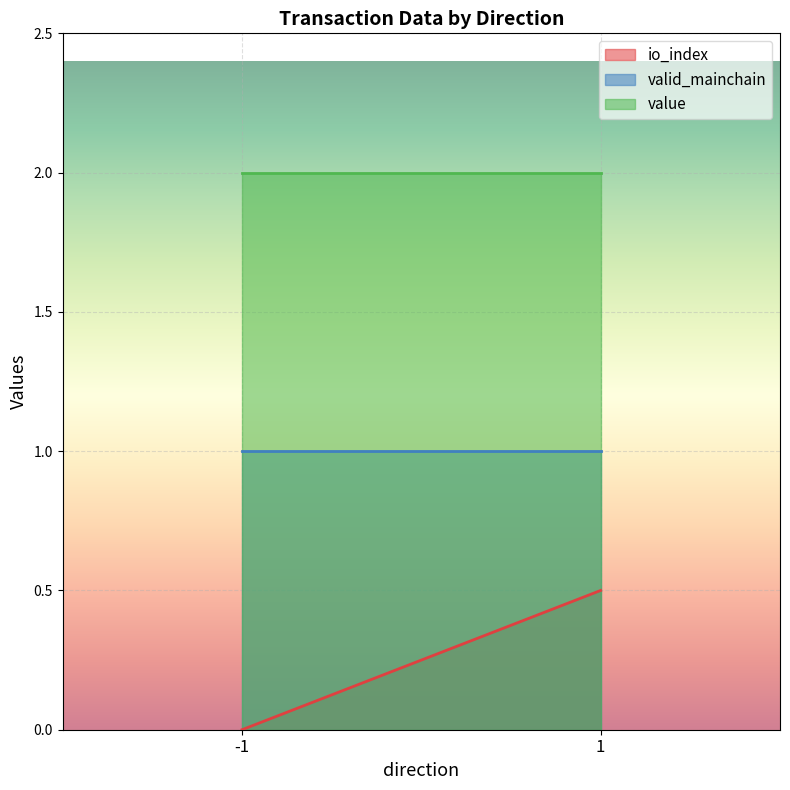

True or false: valid_mainchain has more than 1 points higher than both neighbors.

False